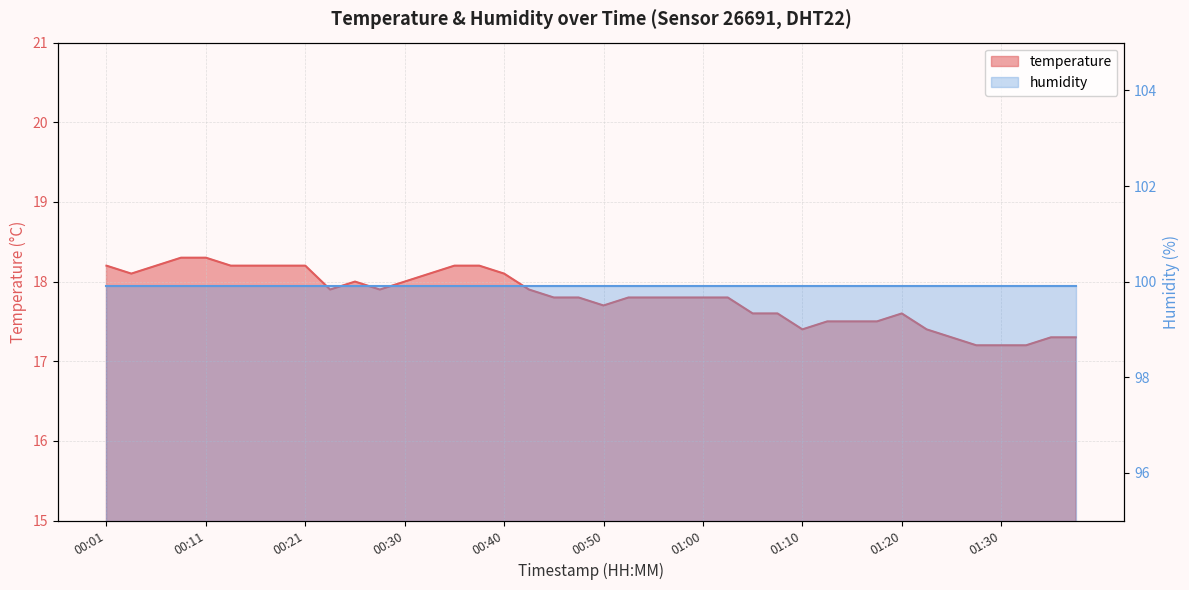

Rank the categories by value from lowest to highest.

01:28, 01:30, 01:33, 01:25, 01:35, 01:38, 01:10, 01:22, 01:12, 01:15, 01:17, 01:05, 01:07, 01:20, 00:50, 00:45, 00:48, 00:52, 00:55, 00:57, 01:00, 01:02, 00:23, 00:28, 00:43, 00:25, 00:30, 00:03, 00:33, 00:40, 00:01, 00:06, 00:13, 00:16, 00:18, 00:21, 00:35, 00:38, 00:08, 00:11